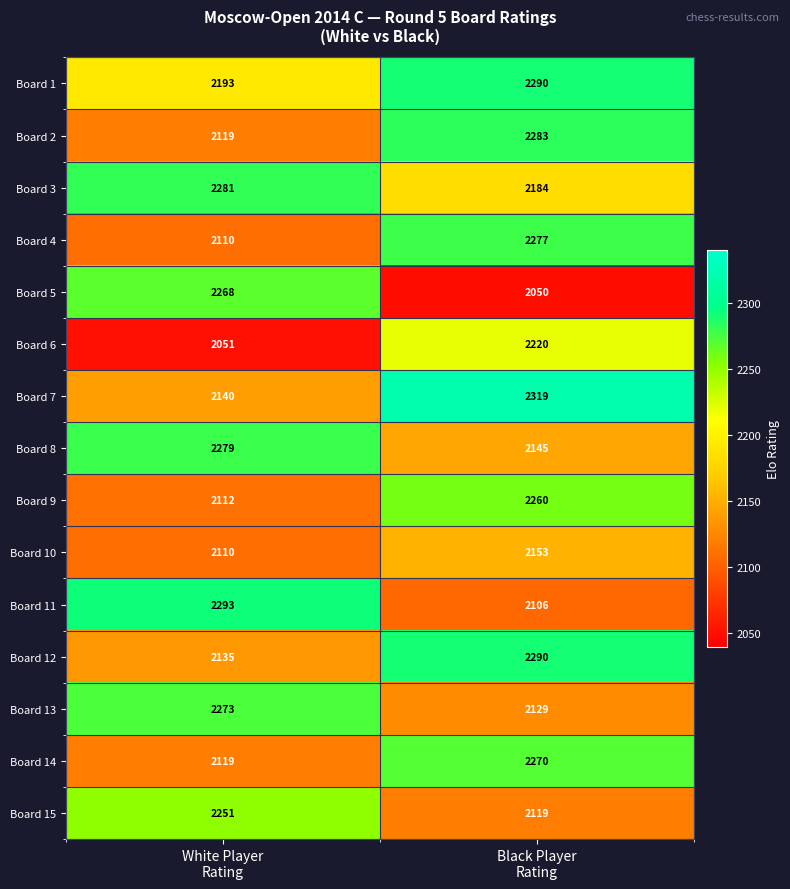

At which category is the sum across all series the highest?

Black Player
Rating